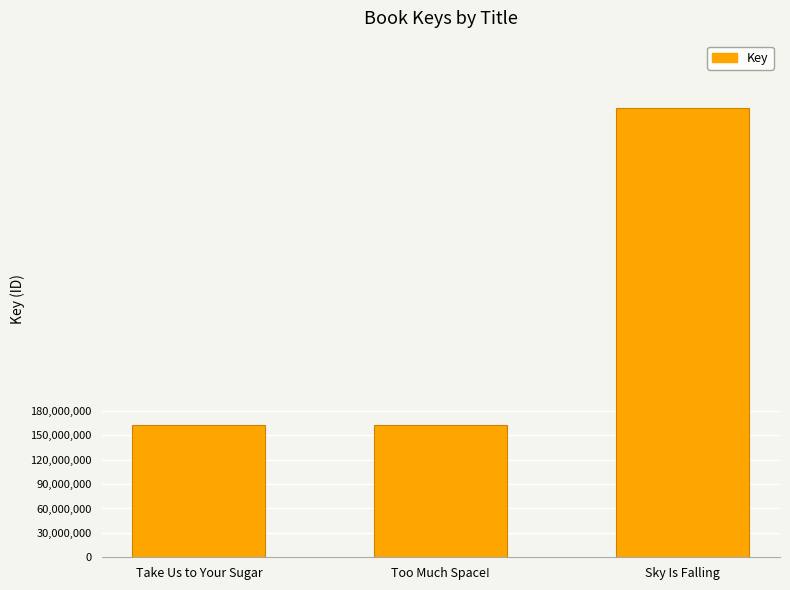

What is the average value?

292544787